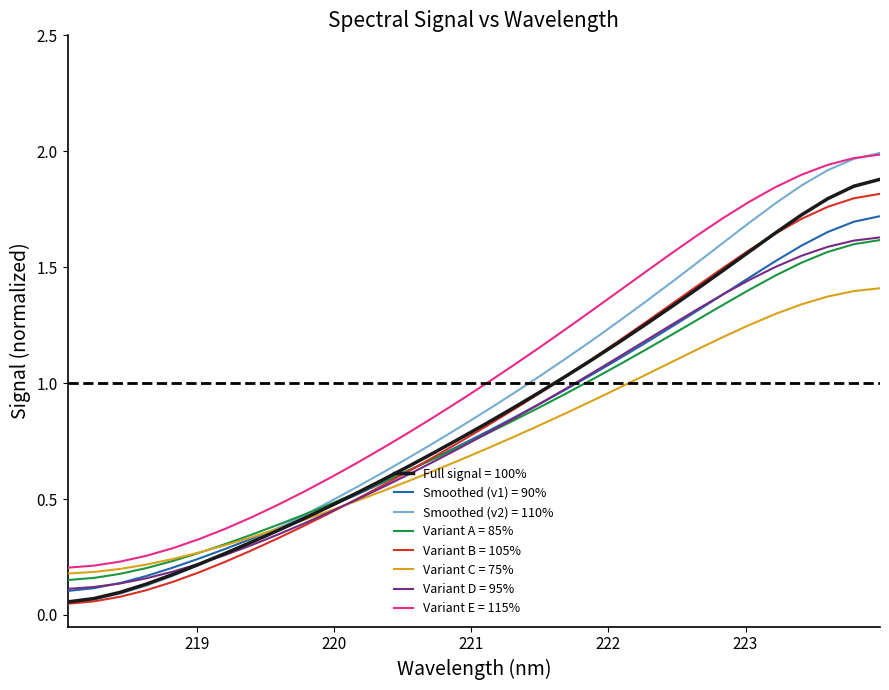

Which series has the widest spread of values?

Smoothed (v2) = 110%